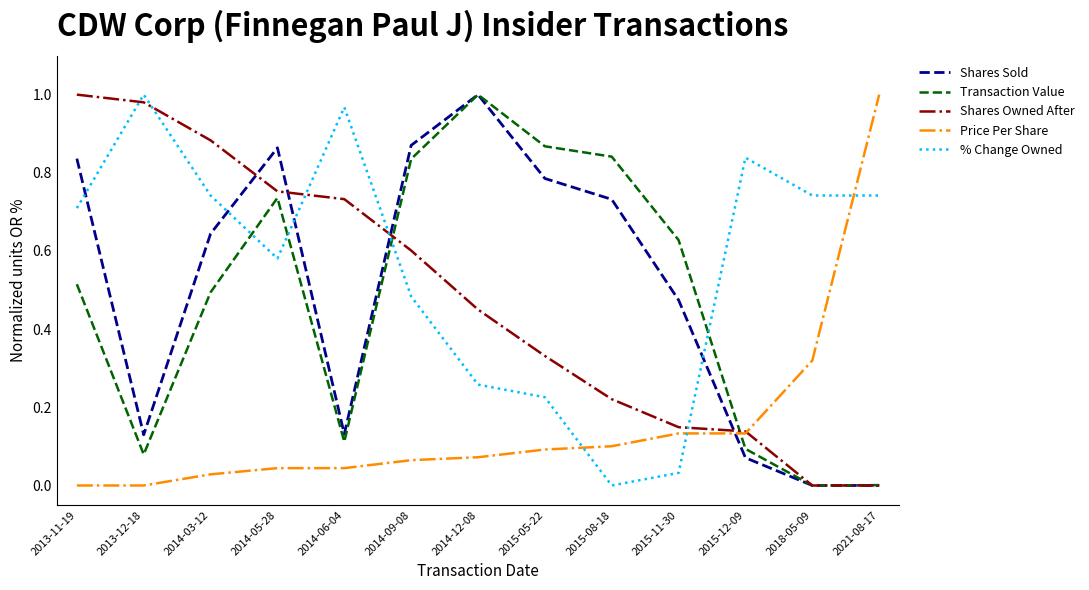

Where is the first local maximum for Shares Sold?

2014-05-28